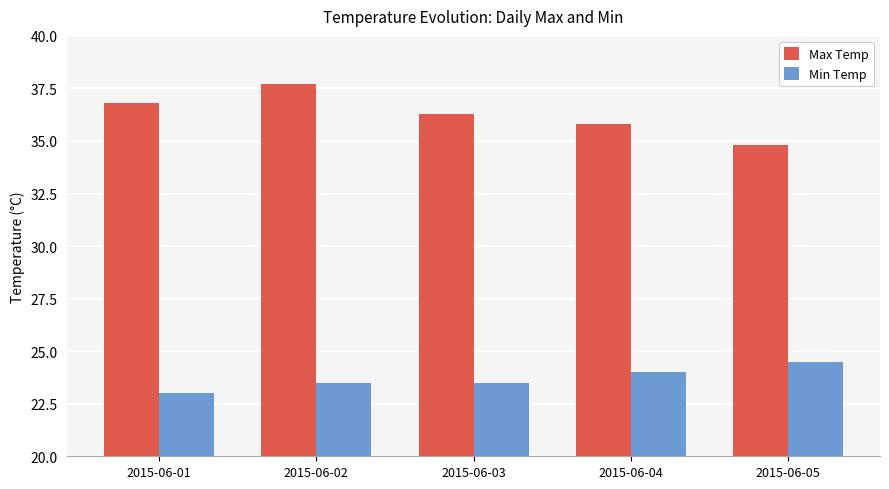

Is it true that Min Temp equals 34.5 at 2015-06-03?

False